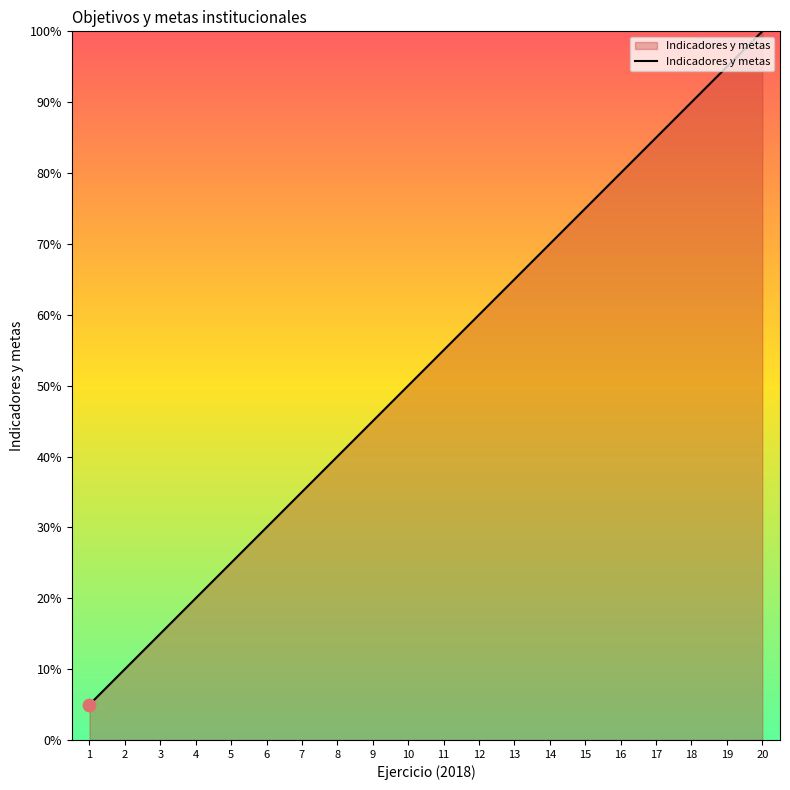

Which has a higher value, 20 or 10?

20